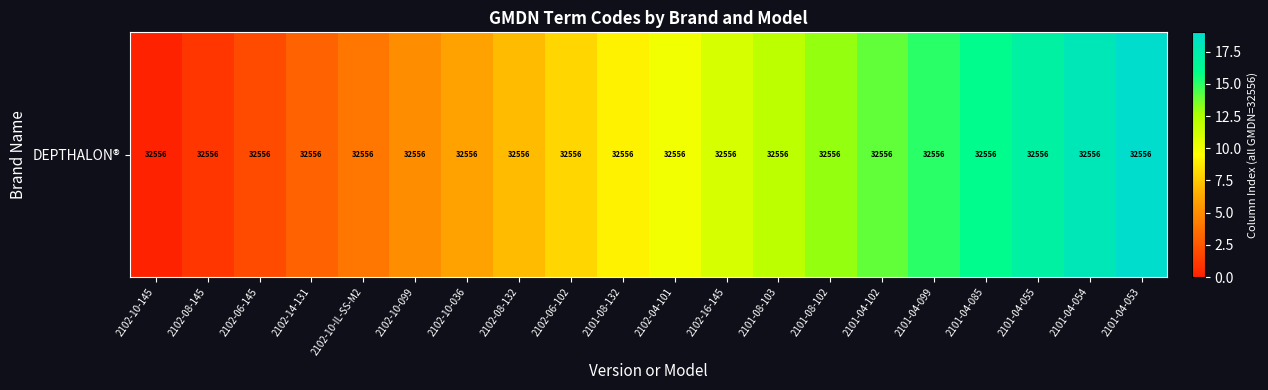

Which has a higher value, 2101-04-085 or 2102-16-145?

2101-04-085